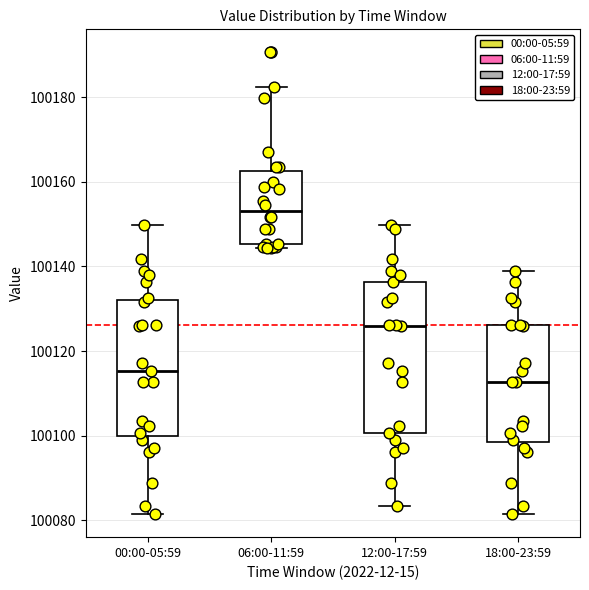

Comparing the boxes themselves (not the whiskers), which one is the tallest?

12:00-17:59